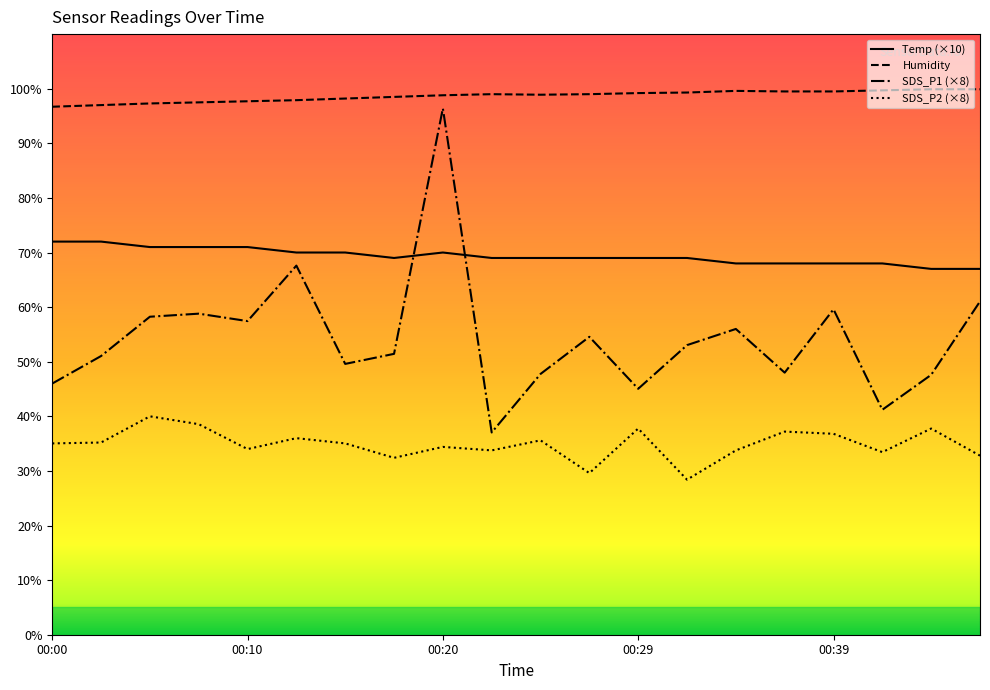

Which series has the widest spread of values?

SDS_P1 (×8)